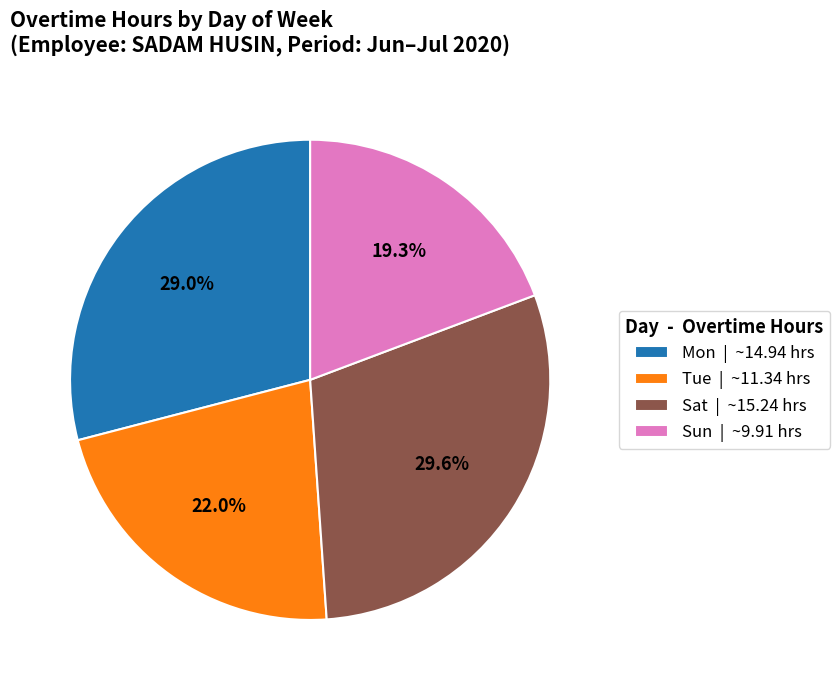

Is Sat | ~15.24 hrs the majority of the pie?

No